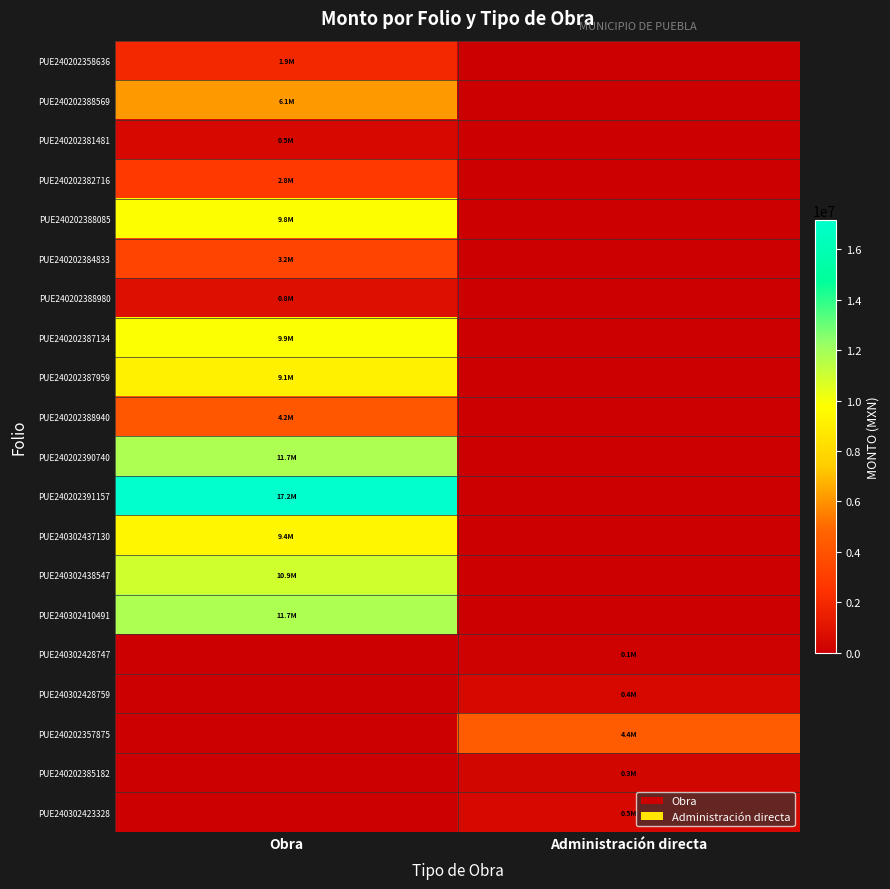

What is the total value across all series at Administración directa?

5782827.8